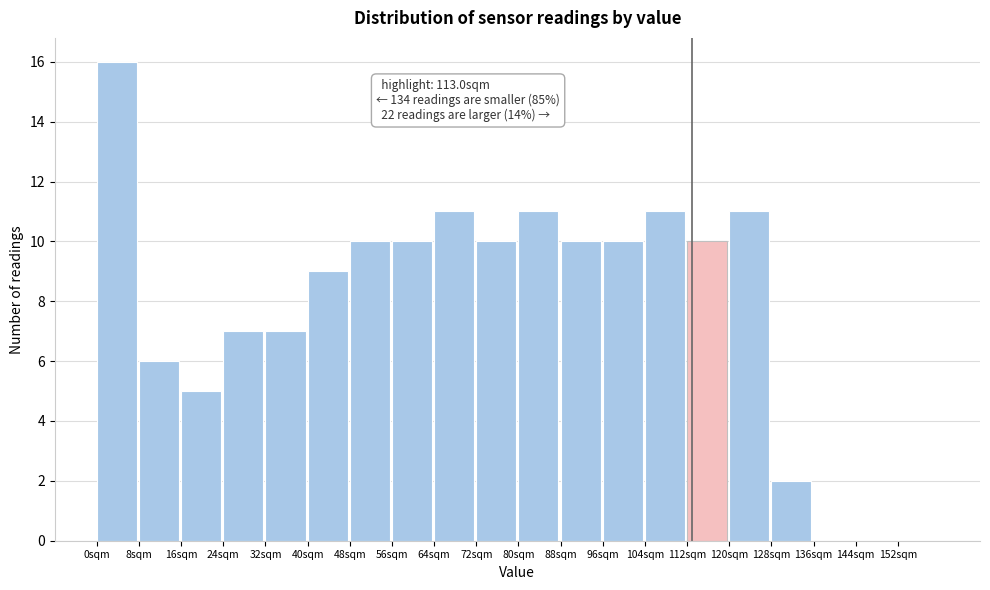

Over which range of the x-axis is the bar tallest?

0 to 8